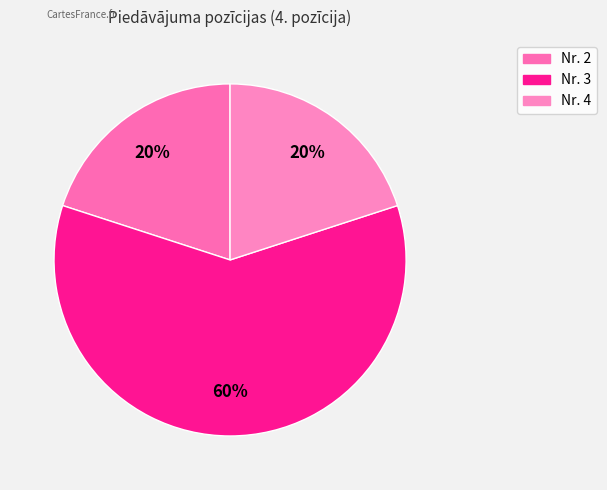

How many segments does this pie chart have?

3